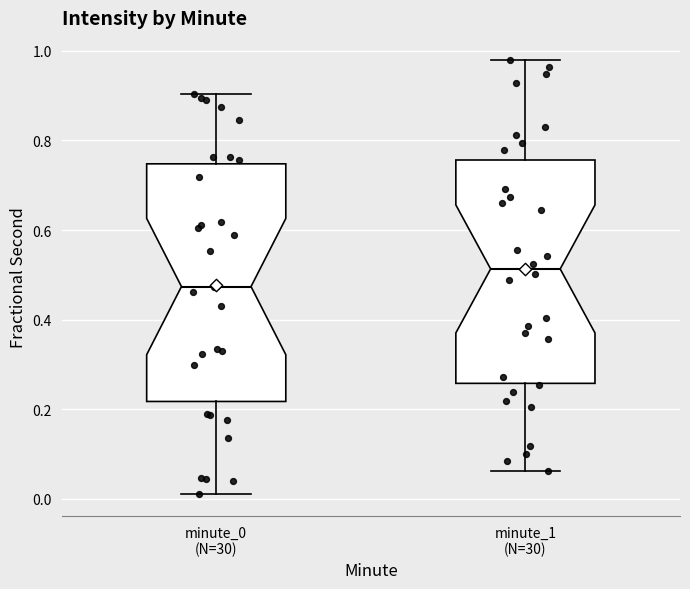

Which box has the lowest median line?

minute_0 (N=30)